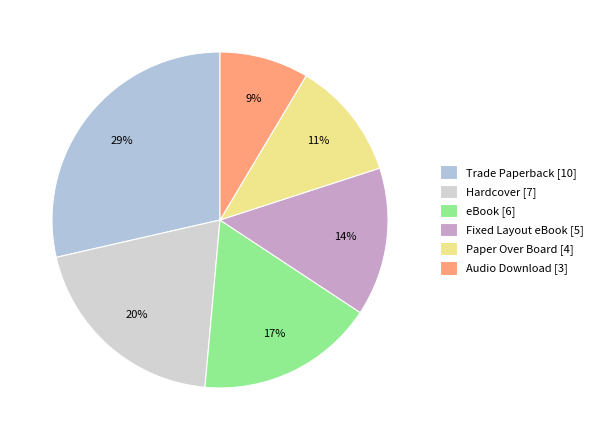

How much of the chart is everything except eBook?

82.9%